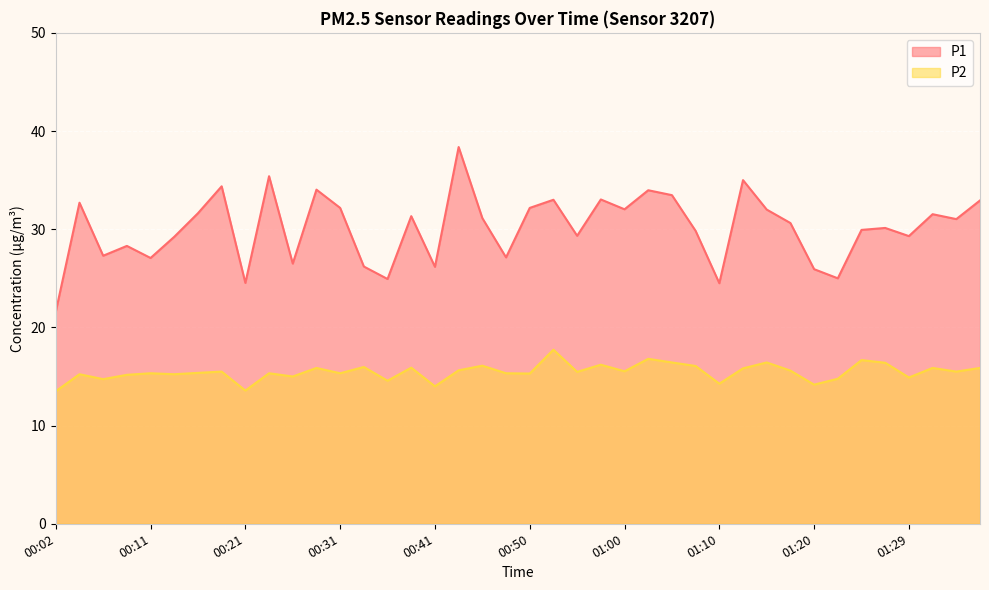

Between 00:50 and 01:00, which series saw the biggest shift?

P2